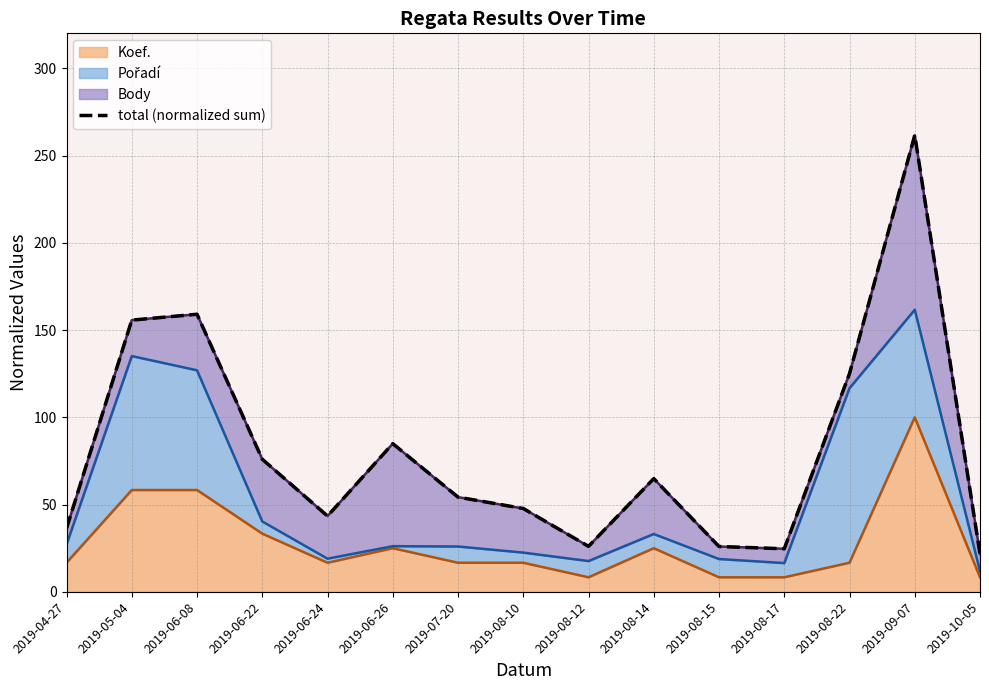

What is the difference between the values at 2019-06-24 and 2019-09-07?

218.2